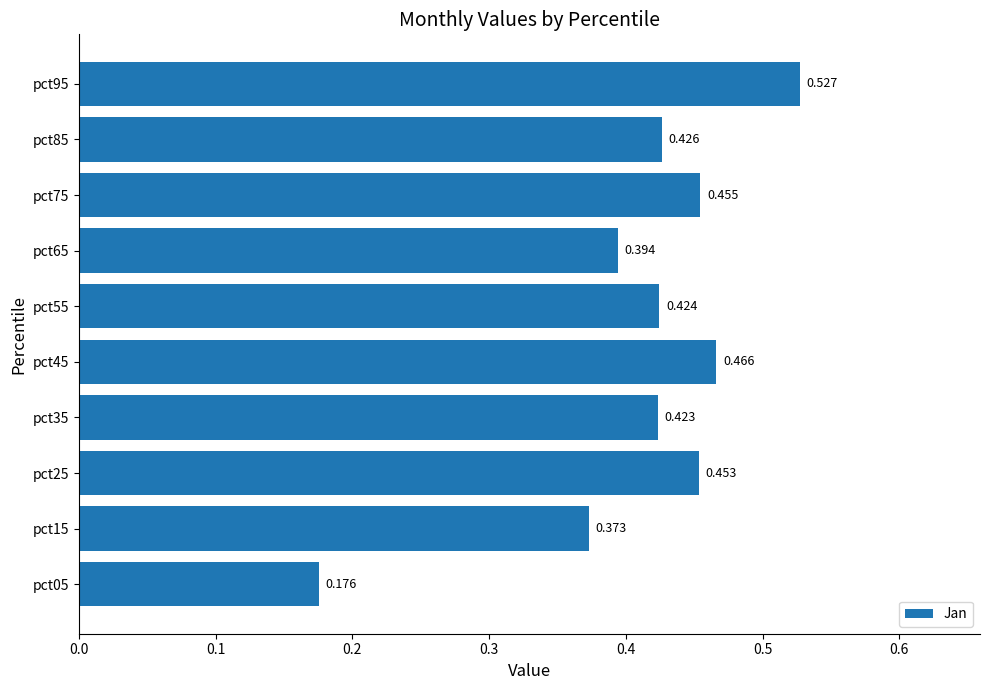

What is the difference between the second highest and second lowest values?

0.1